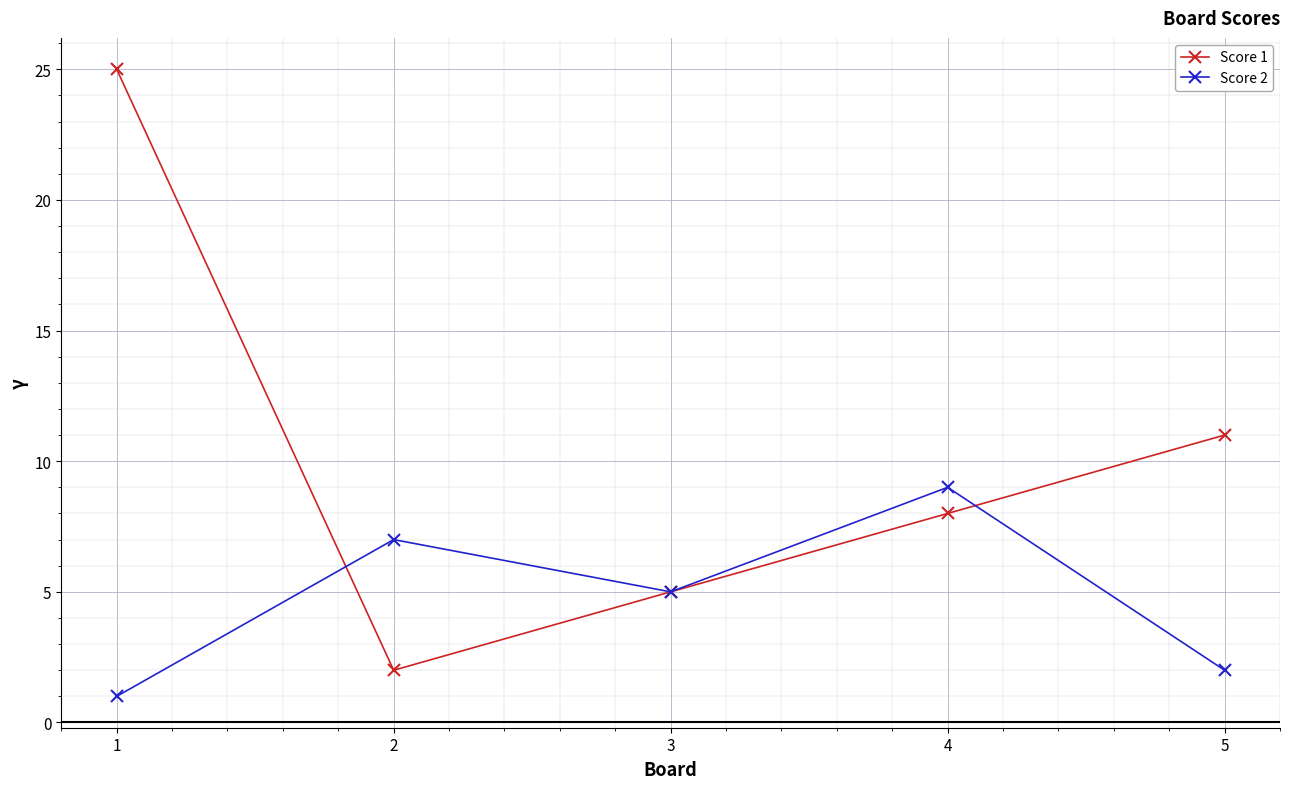

Rank the series by their average value, from lowest to highest.

Score 2, Score 1